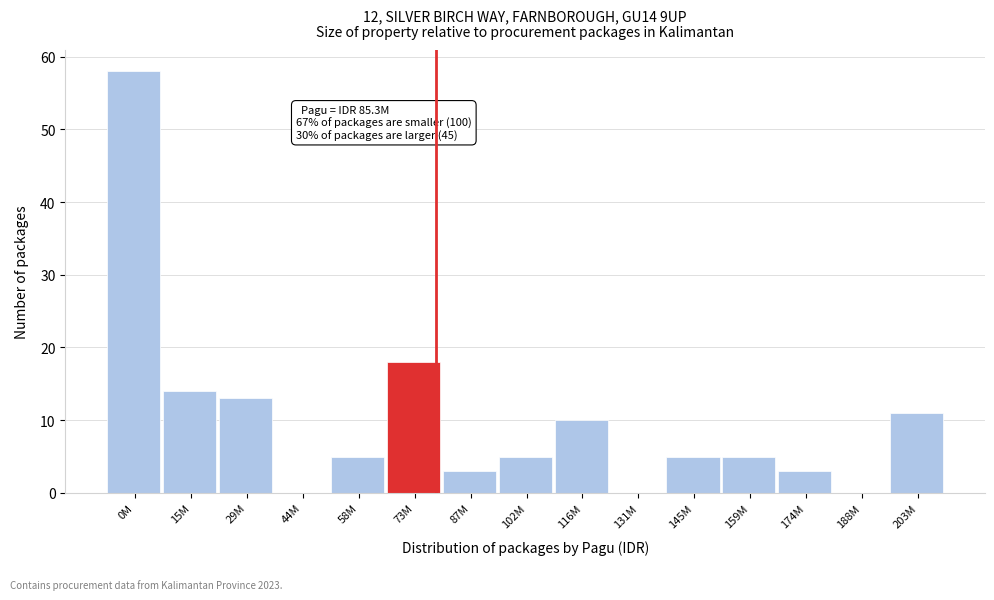

Reading right to left, what are all the values shown in this chart?

203M=11	188M=0	174M=3	159M=5	145M=5	131M=0	116M=10	102M=5	87M=3	73M=18	58M=5	44M=0	29M=13	15M=14	0M=58